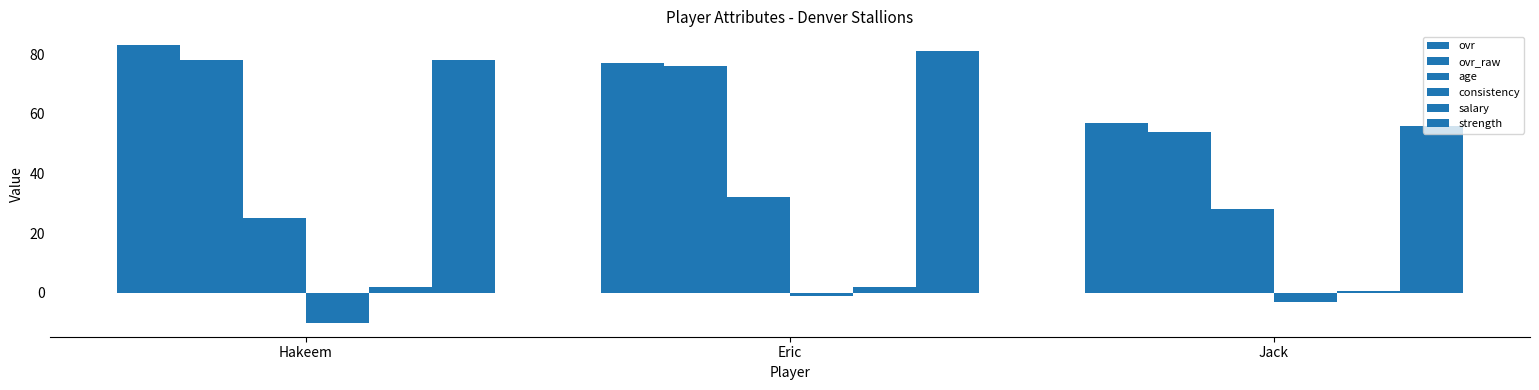

At how many categories does at least one series exceed 1?

3